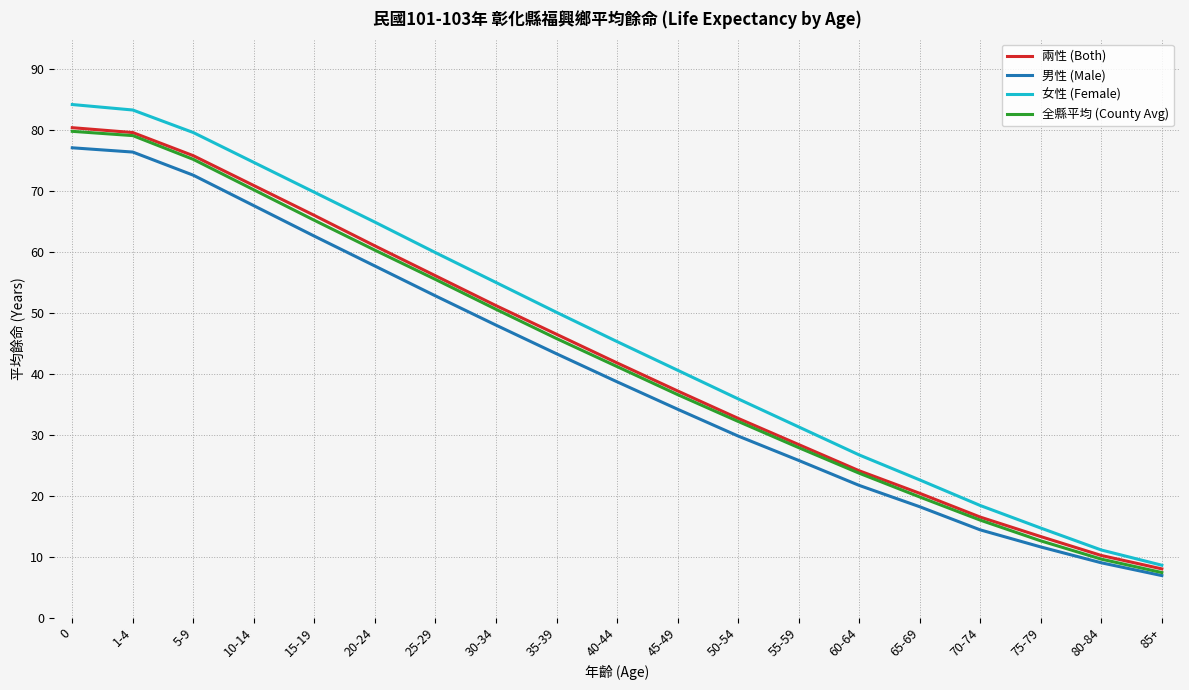

True or false: 男性 (Male) and 兩性 (Both) cross at least once.

False